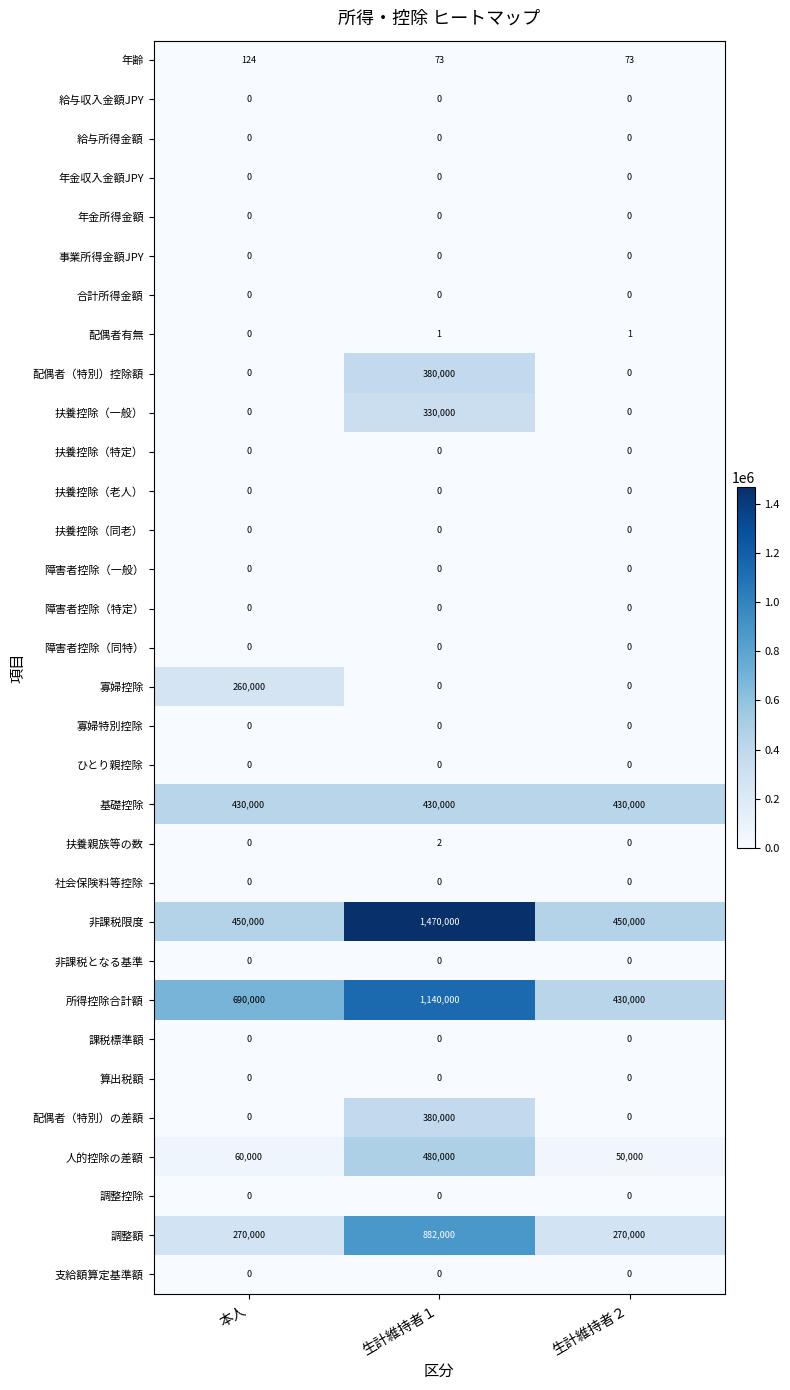

What is the difference between the highest and lowest values at 本人?

690000